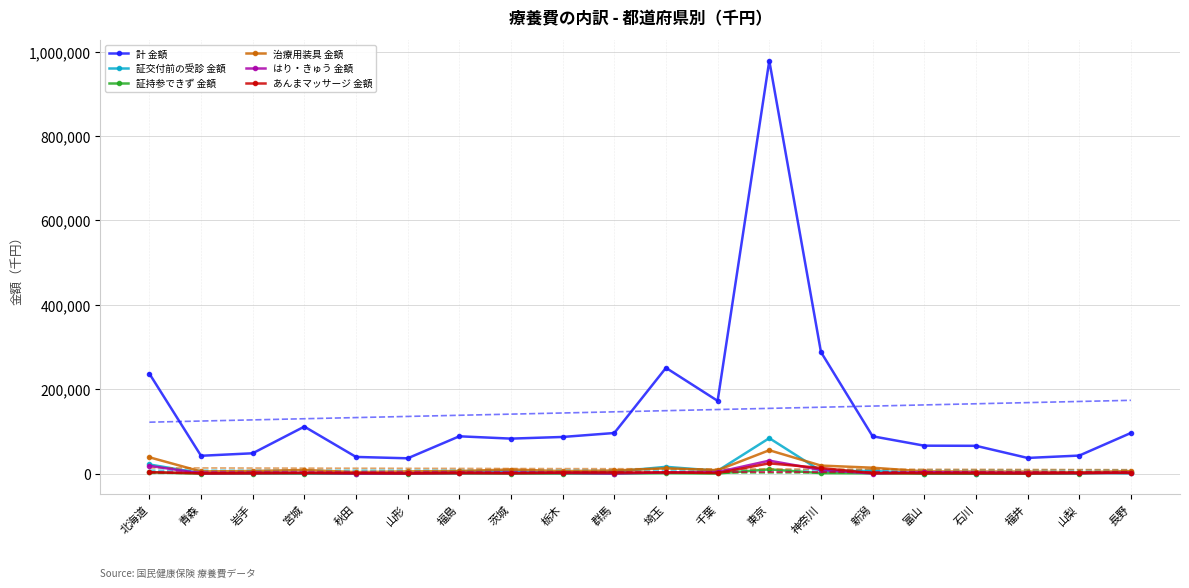

What is the difference between the highest and lowest values at 富山?

162619.2